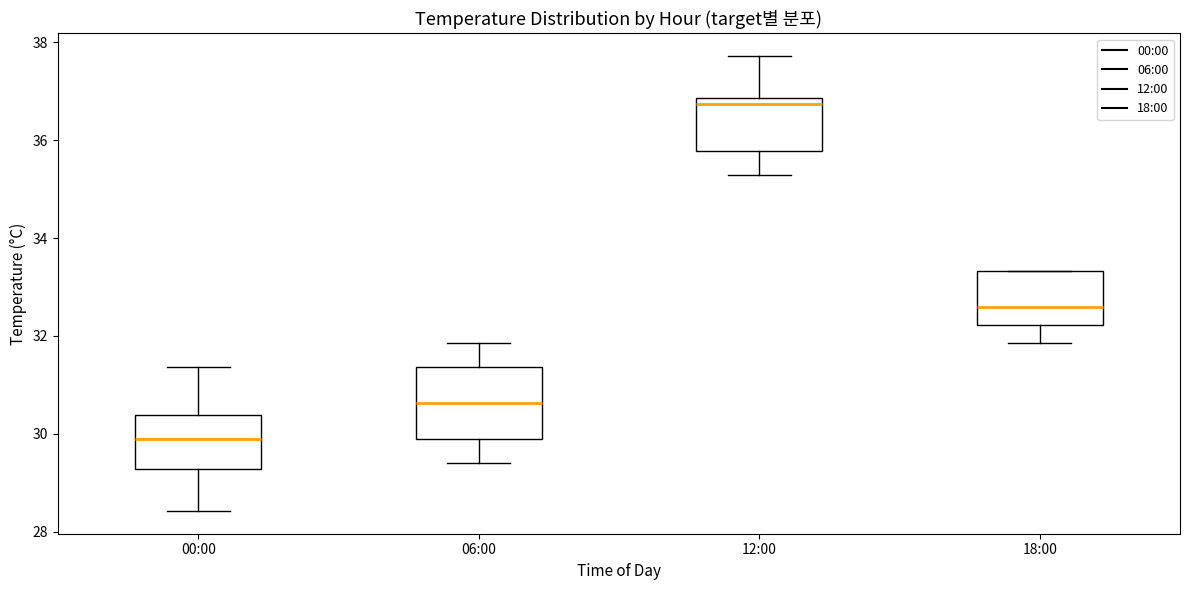

Which box's median line is the highest?

12:00